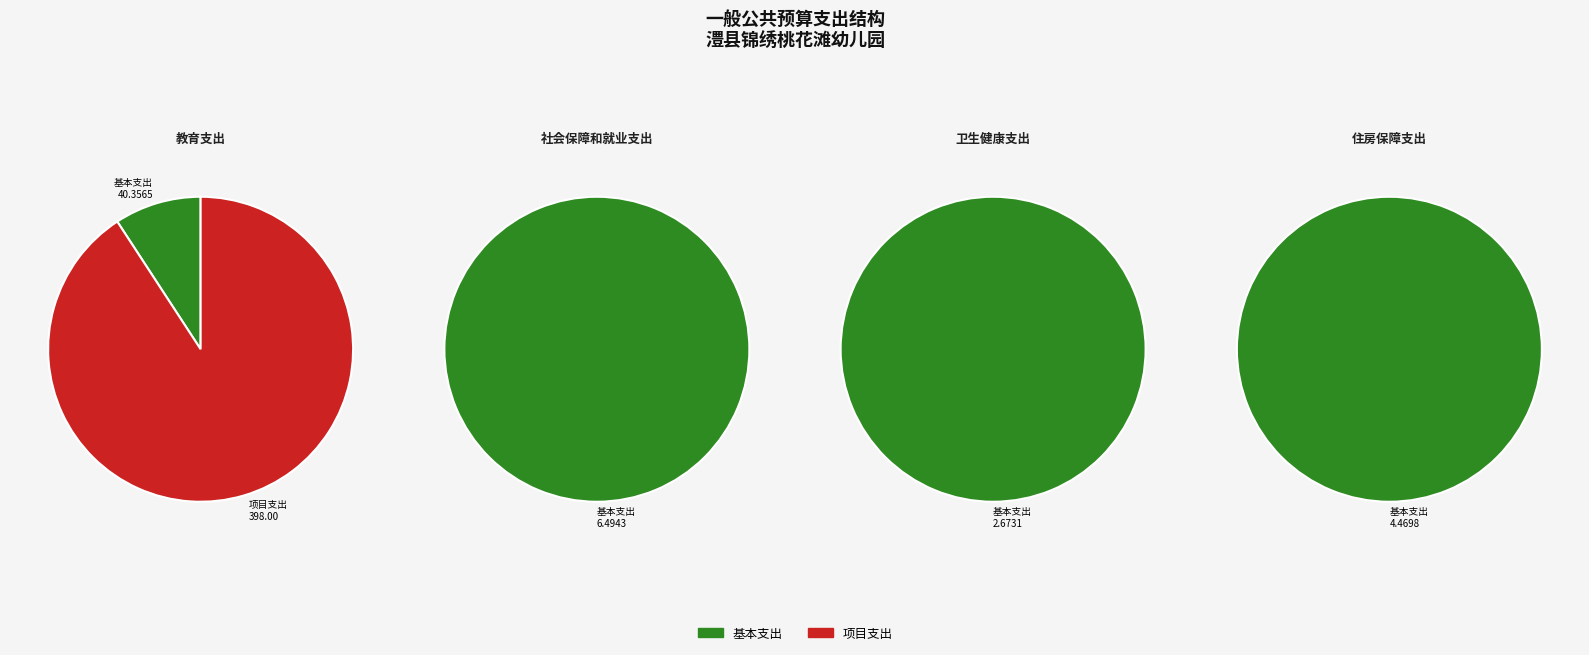

Which category has the biggest portion of the pie?

教育支出